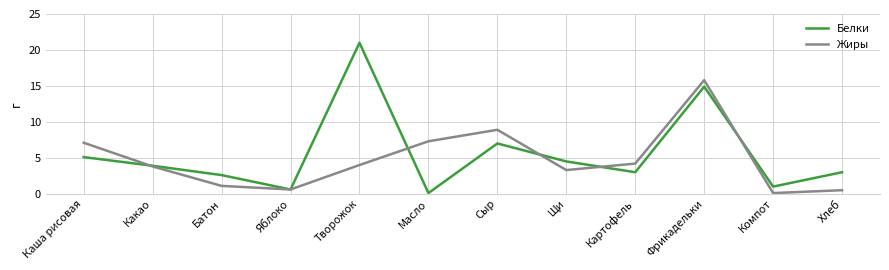

What is the highest value of the Белки series?

21.0